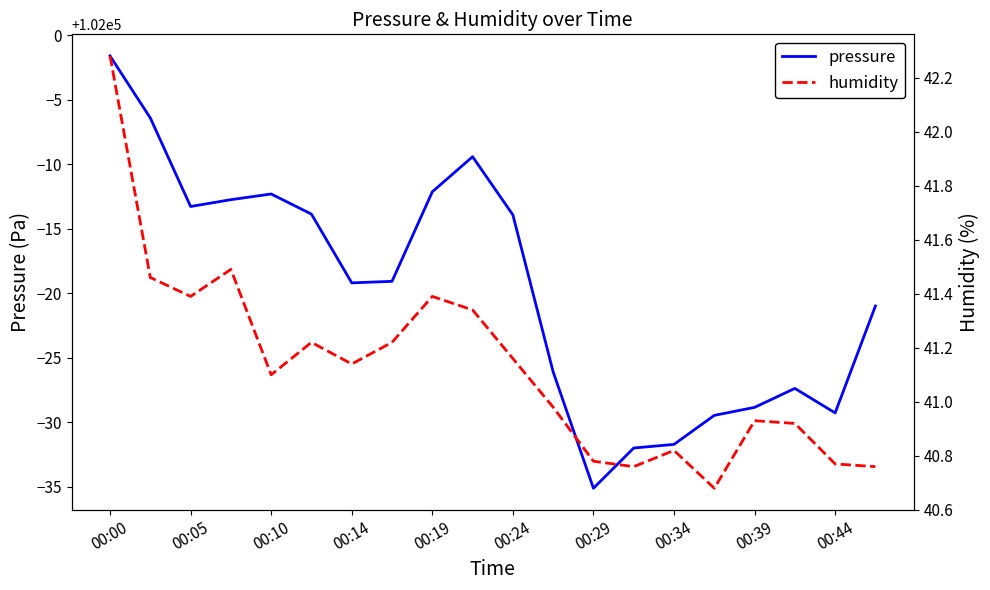

At which label does pressure reach its peak?

00:00